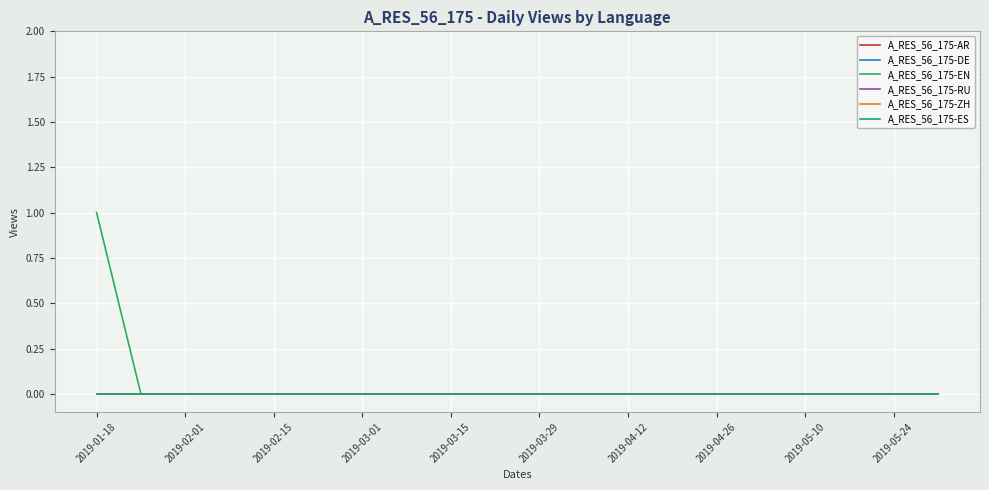

Where is A_RES_56_175-EN nearest to the value 0?

2019-02-01